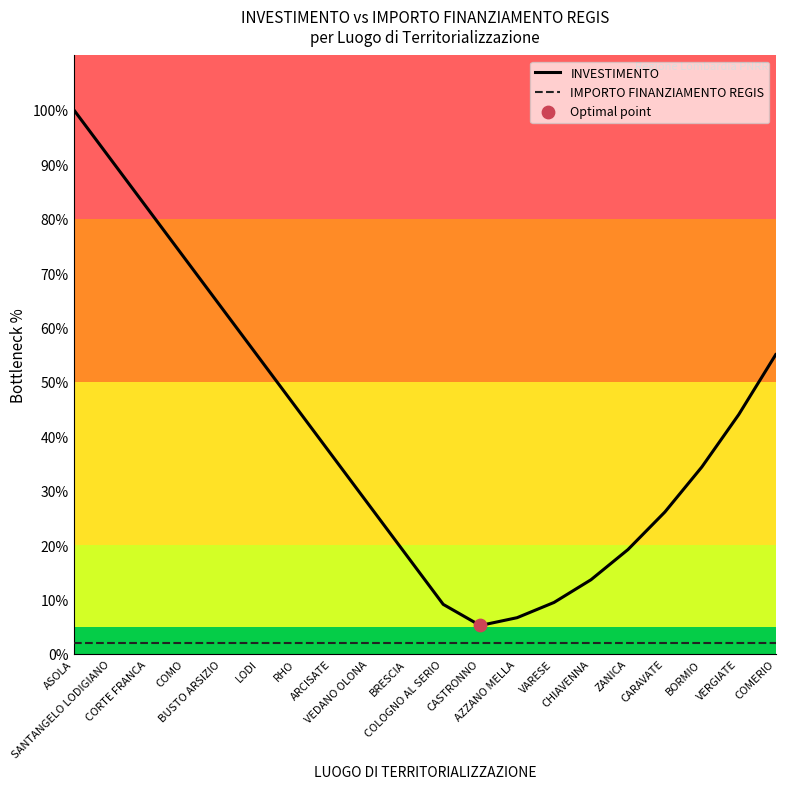

Which series has the largest total across all categories?

INVESTIMENTO